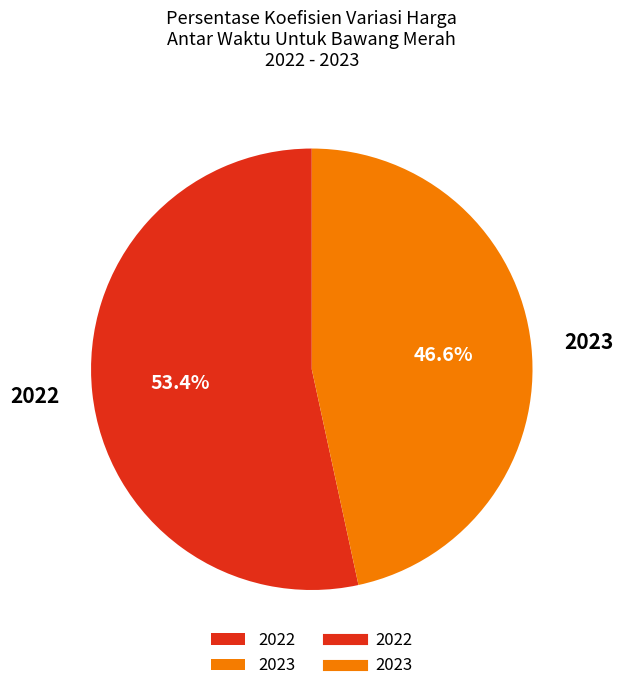

What is the ratio of the value at 2022 to the value at 2023?

1.1